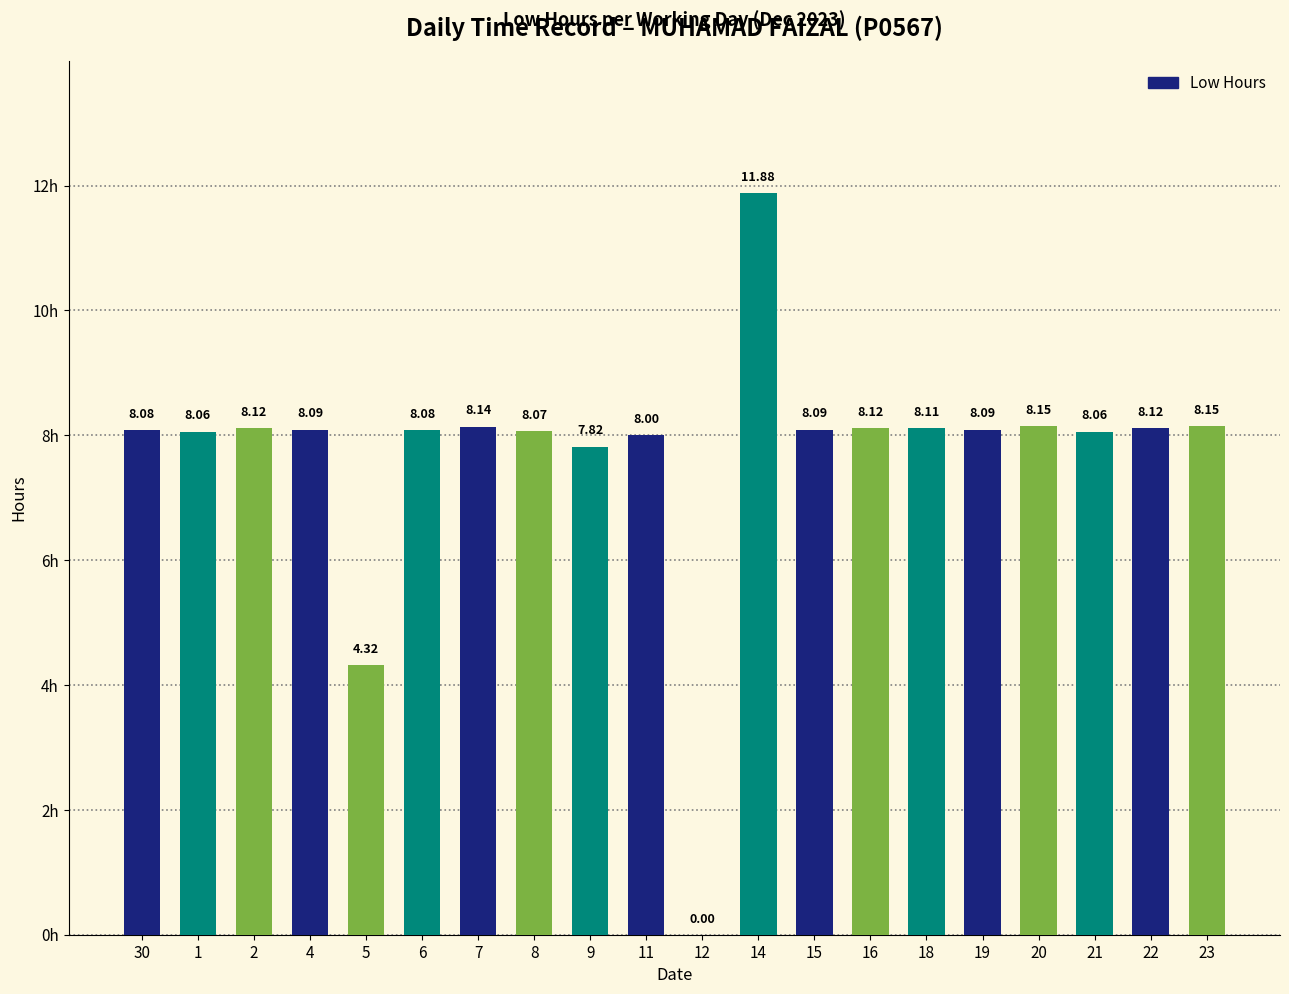

Are the bars horizontal?

No